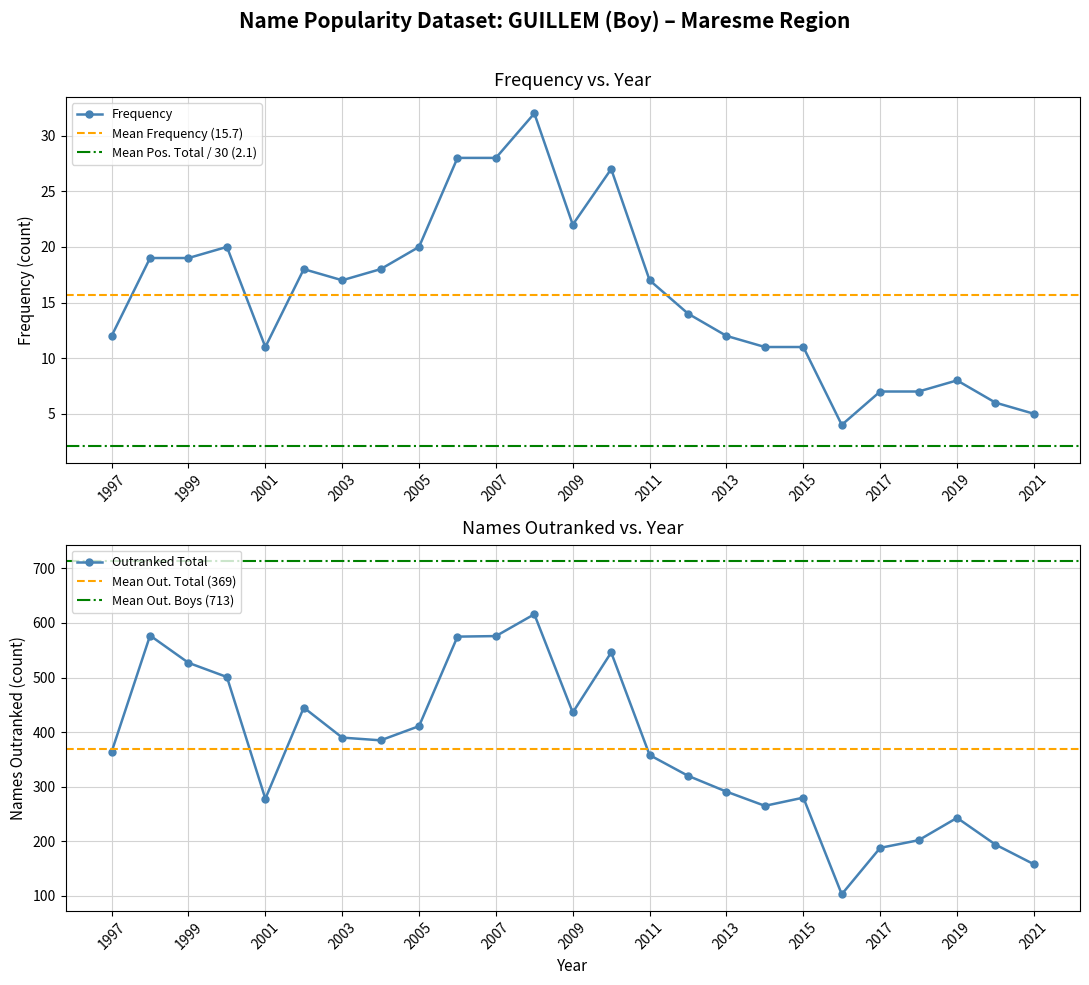

At which category is the sum across all series the highest?

2008